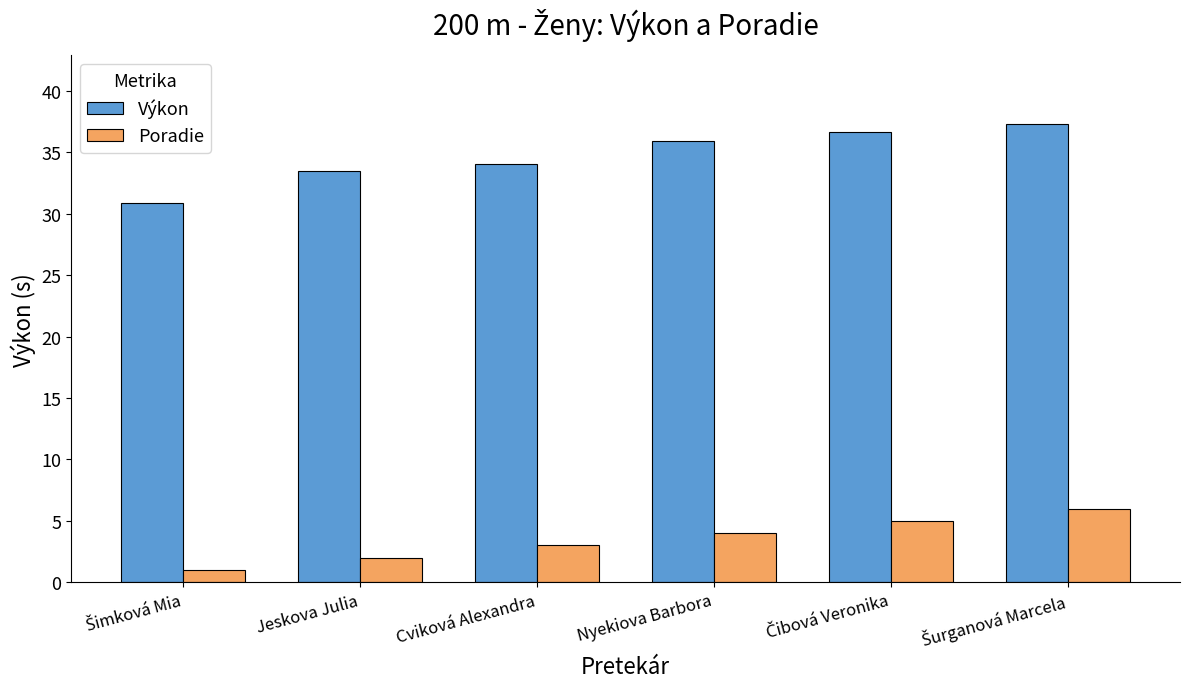

List the series in order of their overall mean, lowest first.

Poradie, Výkon